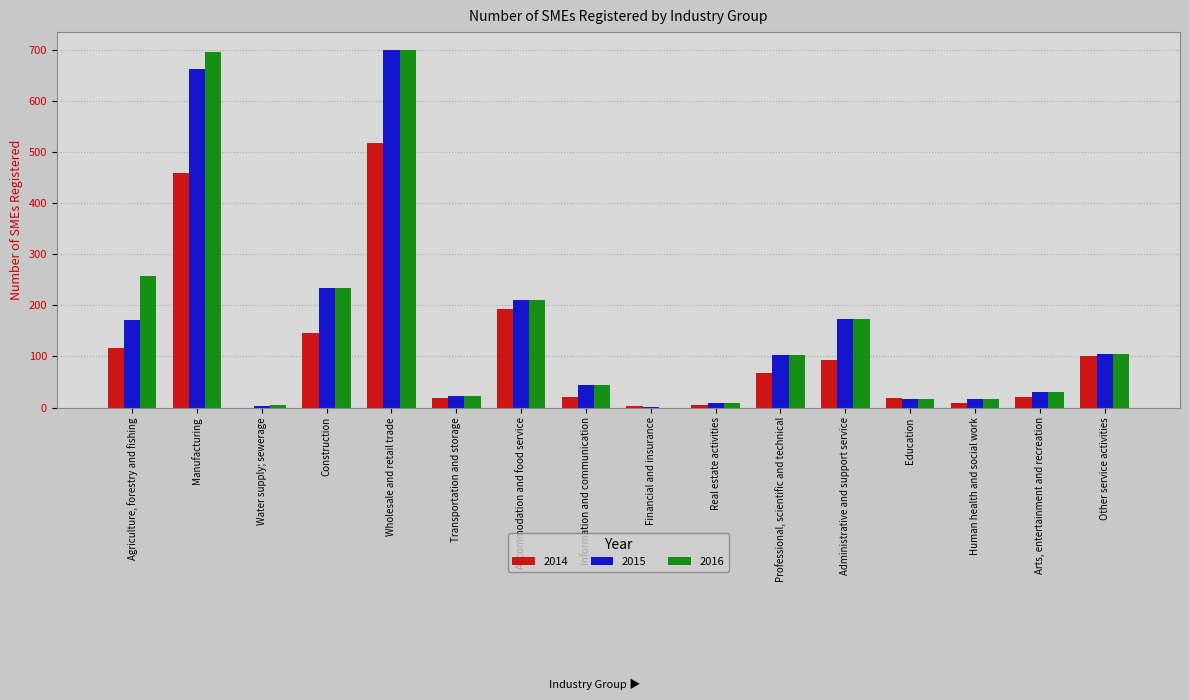

True or false: 2015 has a value of 17 at Human health and social work.

True